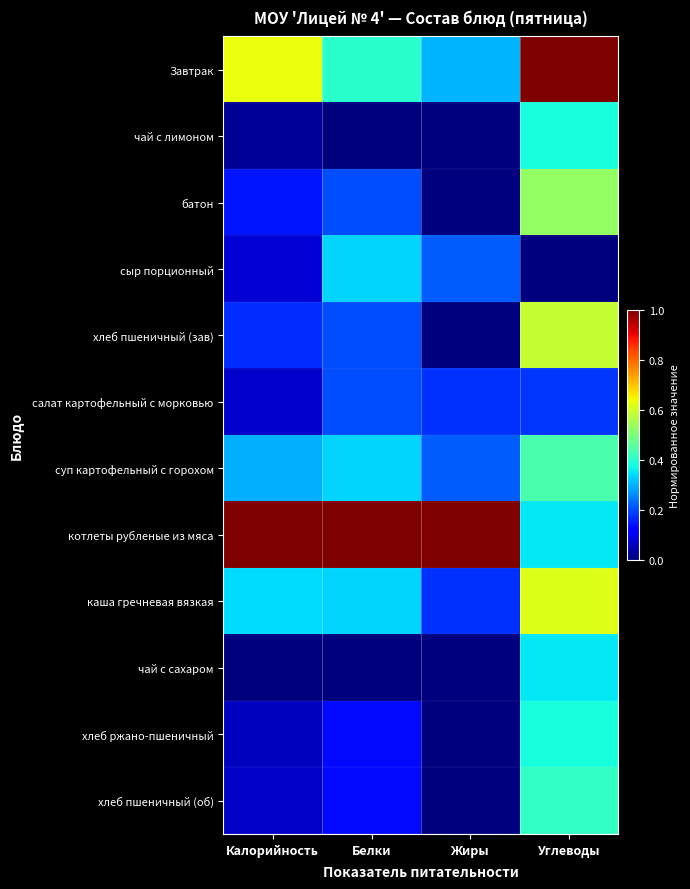

List the series in order of their peak value, highest first.

Завтрак, котлеты рубленые из мяса, каша гречневая вязкая, хлеб пшеничный (зав), батон, суп картофельный с горохом, хлеб пшеничный (об), чай с лимоном, хлеб ржано-пшеничный, чай с сахаром, сыр порционный, салат картофельный с морковью